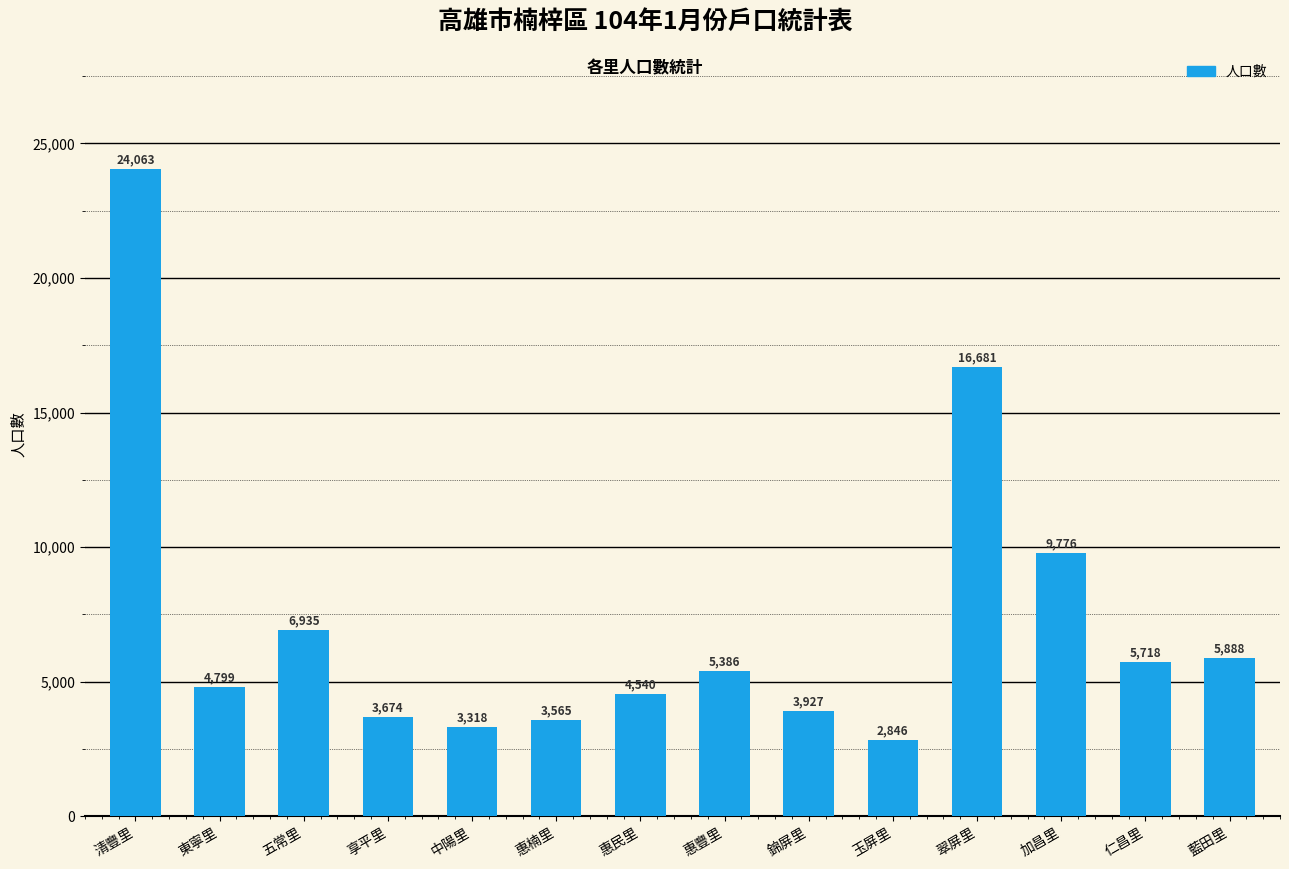

List the labels in order of value, largest first.

清豐里, 翠屏里, 加昌里, 五常里, 藍田里, 仁昌里, 惠豐里, 東寧里, 惠民里, 錦屏里, 享平里, 惠楠里, 中陽里, 玉屏里